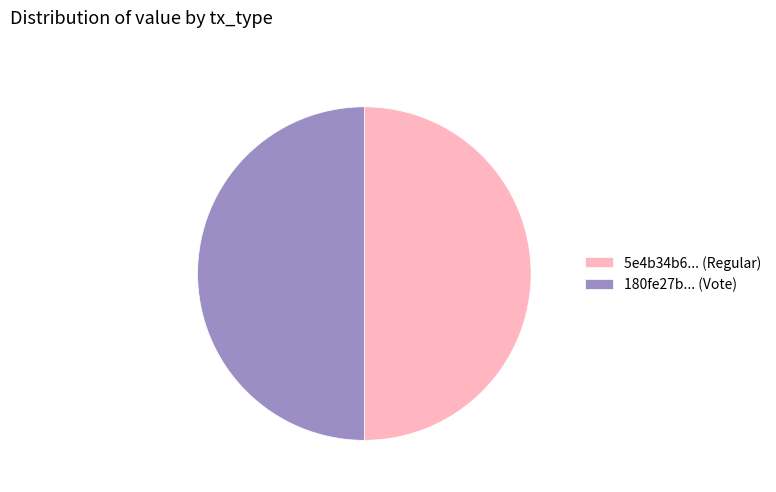

Count the number of slices in the pie.

2